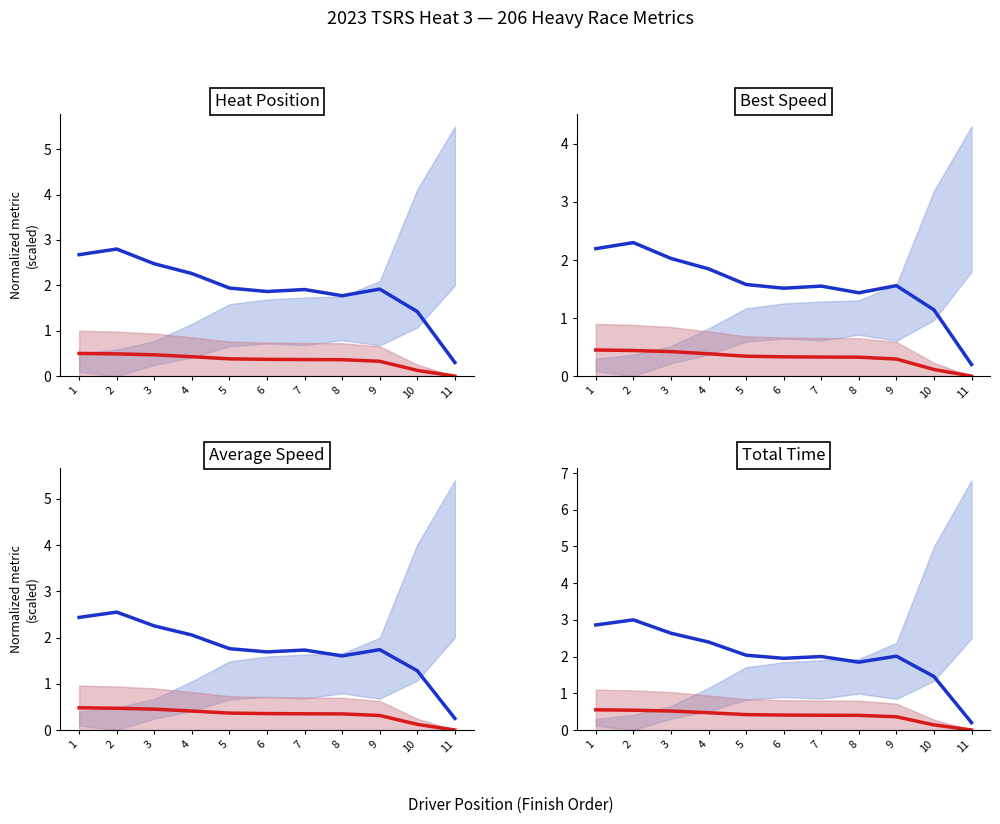

Which has a higher value, 9 or 3?

3